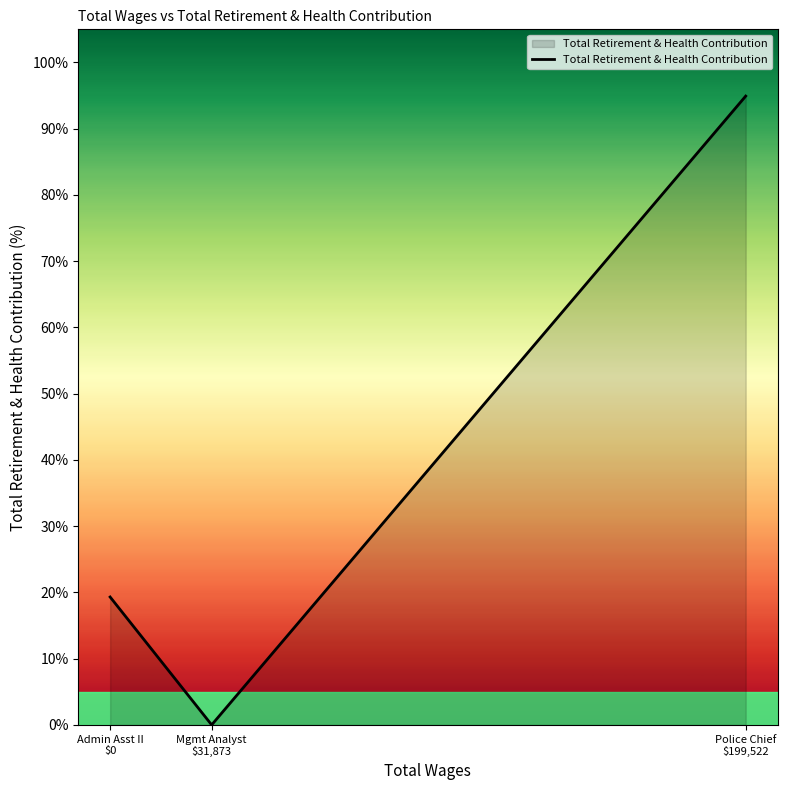

What is the average value?

38.1